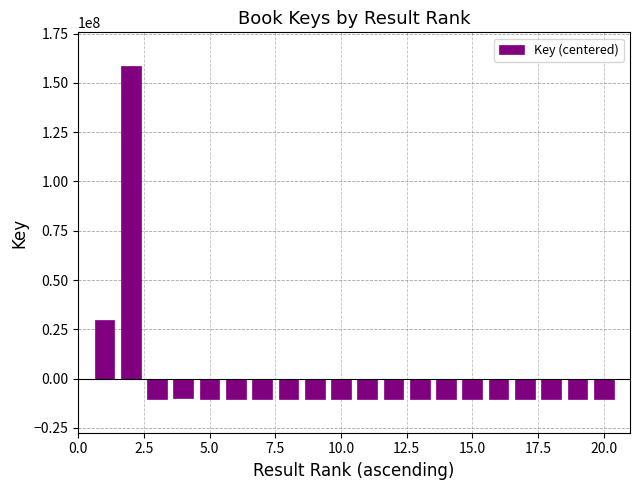

What is the smallest value displayed?

-10533400.3